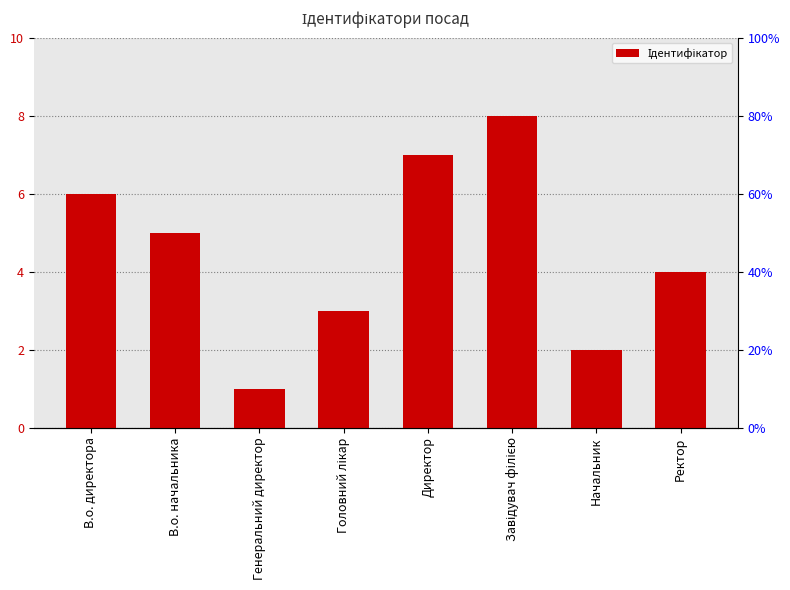

Count the values in the range 3 to 7.

5